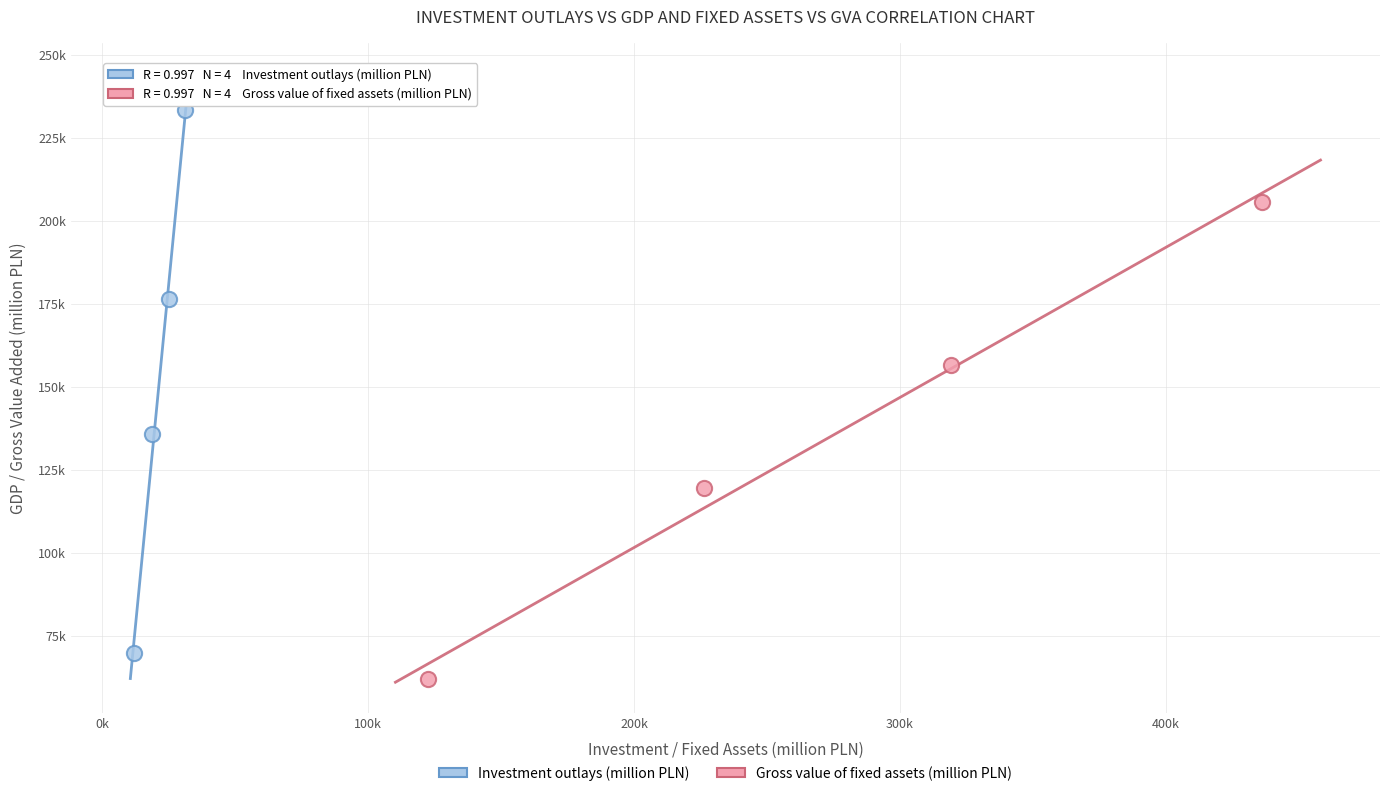

Which series reaches the minimum Y coordinate?

Gross value of fixed assets (million PLN)